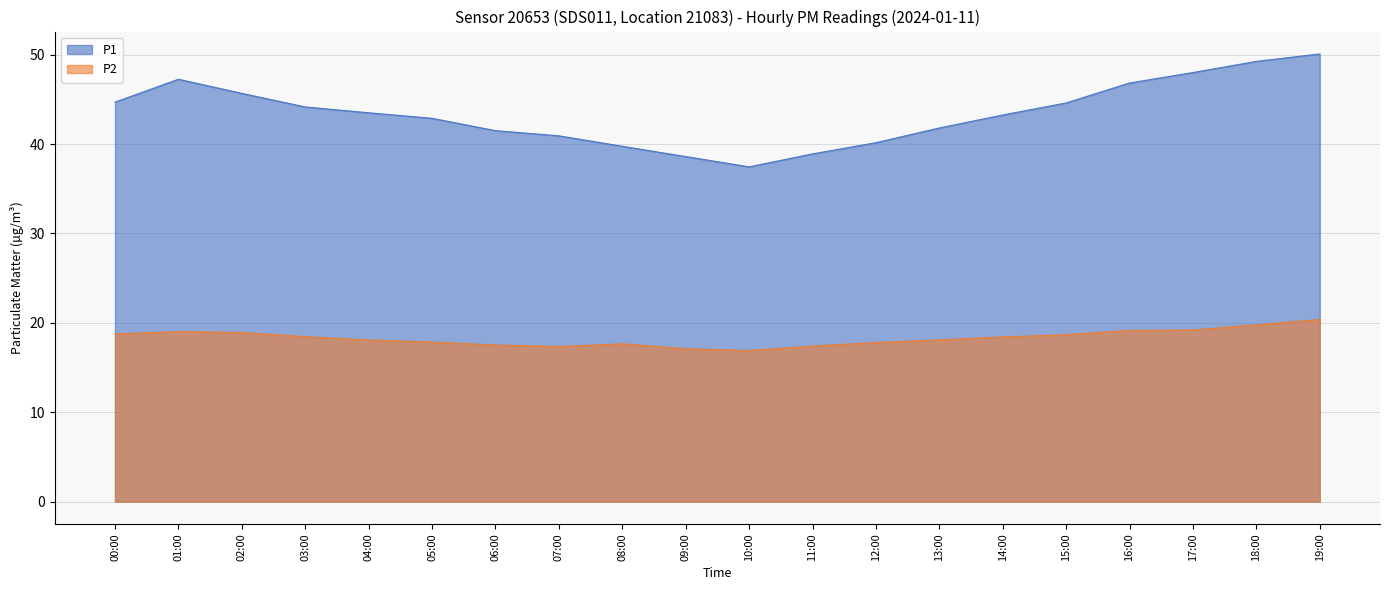

What is the maximum value shown in the chart?

50.1